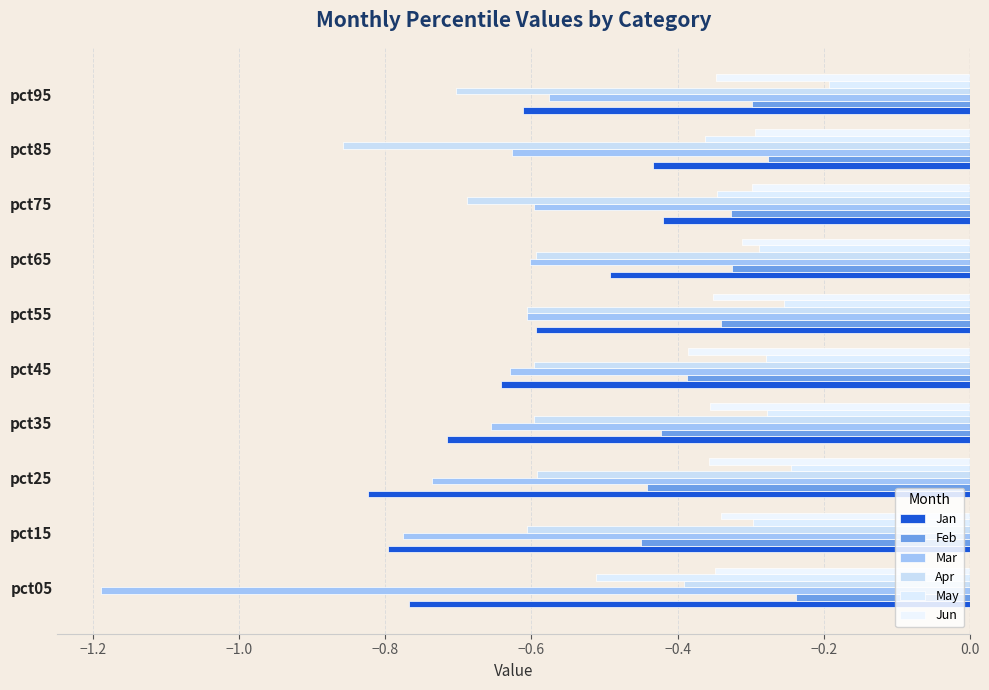

Which series has the largest total across all categories?

May